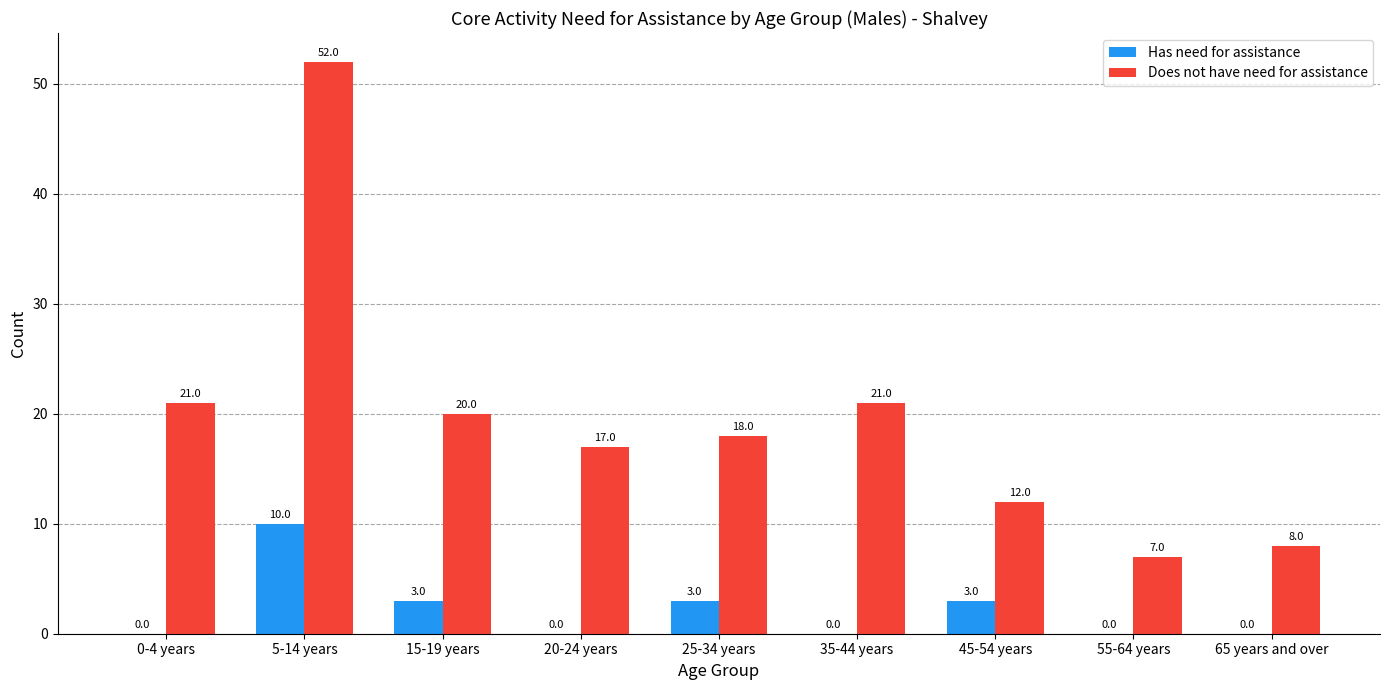

What is the highest value of the Has need for assistance series?

10